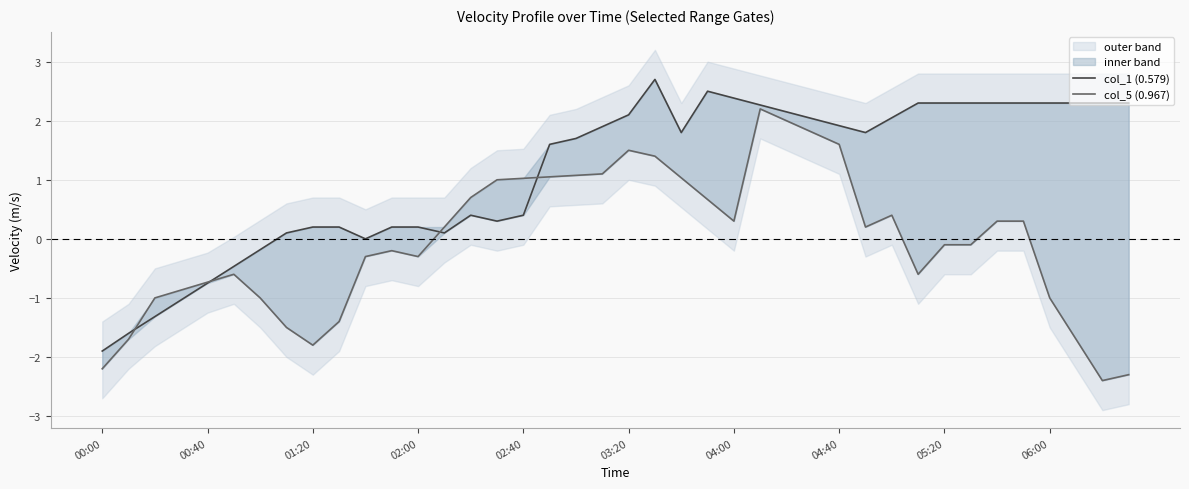

What are all the series names shown in the legend?

col_1 (0.579), col_5 (0.967)